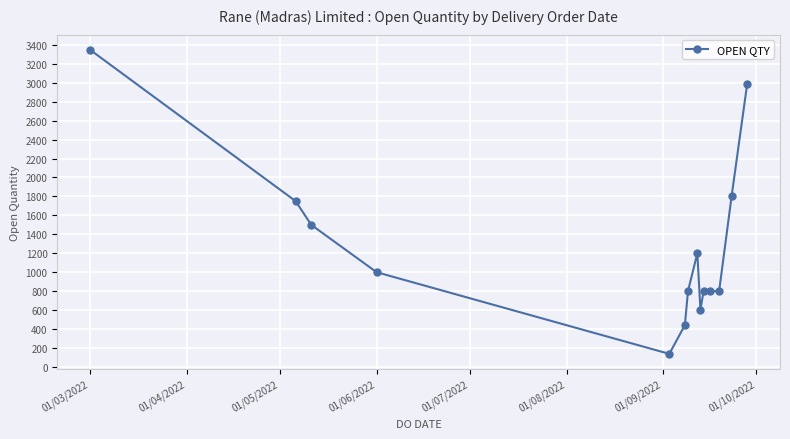

True or false: the data has more than 0 interior local peaks.

True